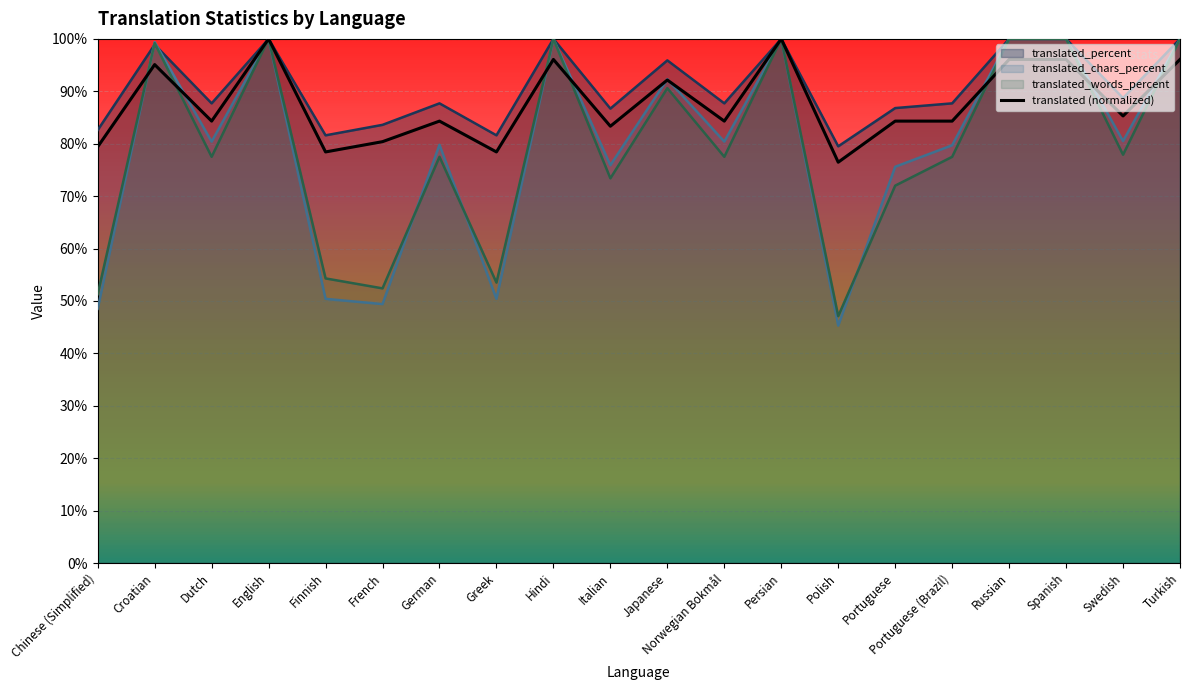

List the labels in order of value, smallest first.

Polish, Finnish, Greek, Chinese (Simplified), French, Italian, Dutch, German, Norwegian Bokmål, Portuguese, Portuguese (Brazil), Swedish, Japanese, Croatian, Hindi, Russian, Spanish, Turkish, English, Persian